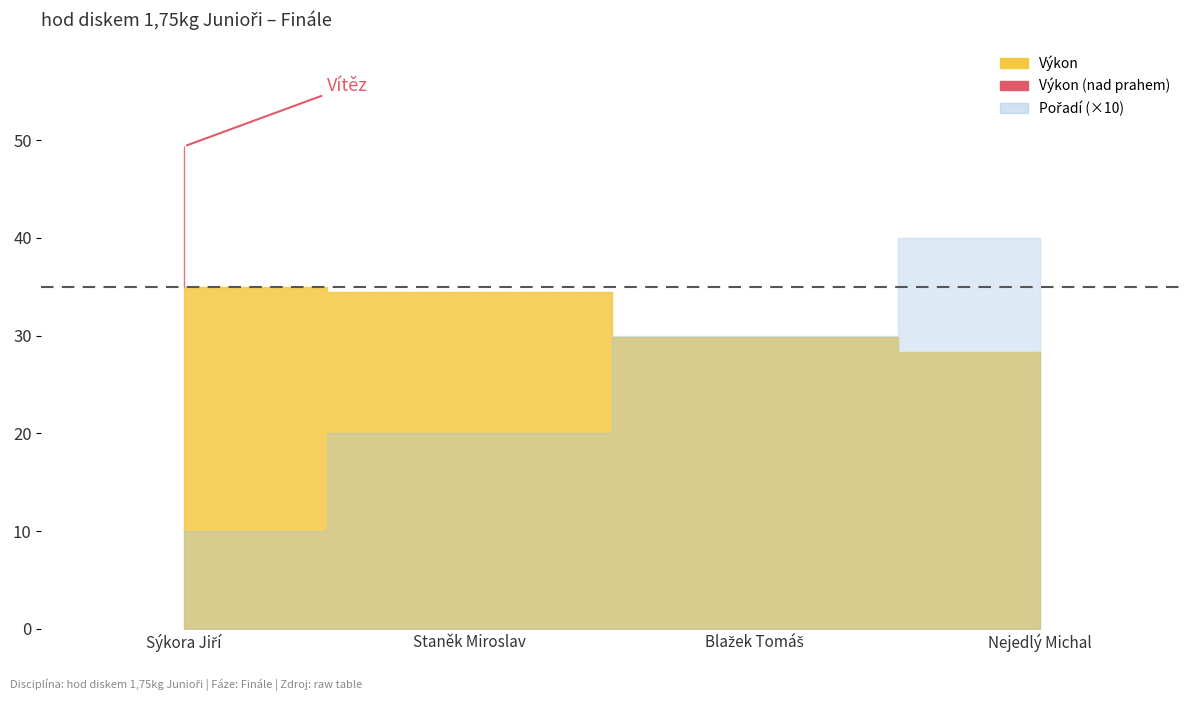

Is it true that Výkon equals 76.8 at Sýkora Jiří?

False